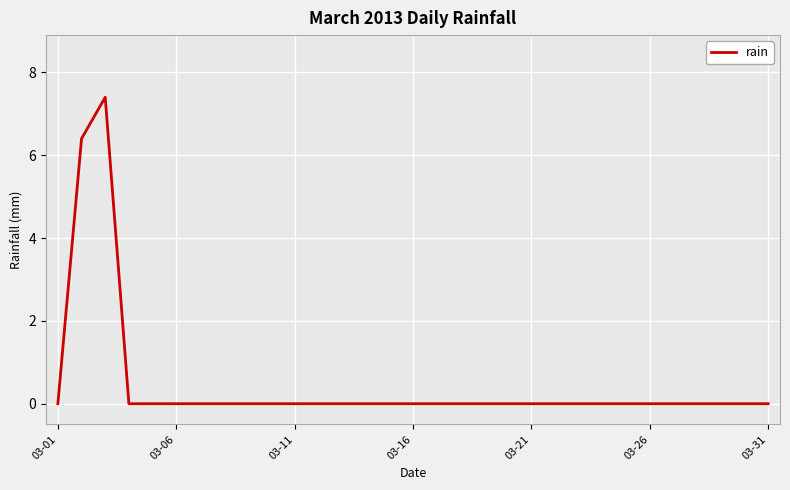

How many values are between 0 and 1?

29